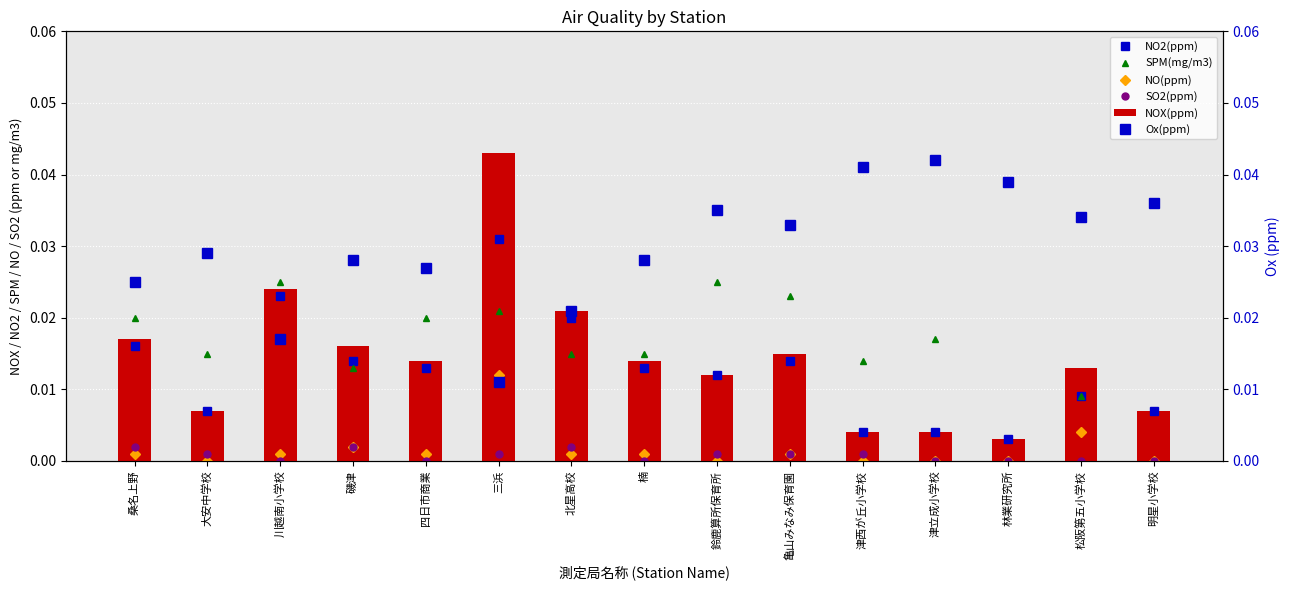

Reading left to right, transcribe all the data shown in this chart.

NO2(ppm): 桑名上野=0.0	大安中学校=0.0	川越南小学校=0.0	磯津=0.0	四日市商業=0.0	三浜=0.0	北星高校=0.0	楠=0.0	鈴鹿算所保育所=0.0	亀山みなみ保育園=0.0	津西が丘小学校=0.0	津立成小学校=0.0	林業研究所=0.0	松阪第五小学校=0.0	明星小学校=0.0
SPM(mg/m3): 桑名上野=0.0	大安中学校=0.0	川越南小学校=0.0	磯津=0.0	四日市商業=0.0	三浜=0.0	北星高校=0.0	楠=0.0	鈴鹿算所保育所=0.0	亀山みなみ保育園=0.0	津西が丘小学校=0.0	津立成小学校=0.0	林業研究所=0.0	松阪第五小学校=0.0	明星小学校=0.0
NO(ppm): 桑名上野=0.0	大安中学校=0.0	川越南小学校=0.0	磯津=0.0	四日市商業=0.0	三浜=0.0	北星高校=0.0	楠=0.0	鈴鹿算所保育所=0.0	亀山みなみ保育園=0.0	津西が丘小学校=0.0	津立成小学校=0.0	林業研究所=0.0	松阪第五小学校=0.0	明星小学校=0.0
SO2(ppm): 桑名上野=0.0	大安中学校=0.0	川越南小学校=0.0	磯津=0.0	四日市商業=0.0	三浜=0.0	北星高校=0.0	楠=0.0	鈴鹿算所保育所=0.0	亀山みなみ保育園=0.0	津西が丘小学校=0.0	津立成小学校=0.0	林業研究所=0.0	松阪第五小学校=0.0	明星小学校=0.0
NOX(ppm): 桑名上野=0.0	大安中学校=0.0	川越南小学校=0.0	磯津=0.0	四日市商業=0.0	三浜=0.0	北星高校=0.0	楠=0.0	鈴鹿算所保育所=0.0	亀山みなみ保育園=0.0	津西が丘小学校=0.0	津立成小学校=0.0	林業研究所=0.0	松阪第五小学校=0.0	明星小学校=0.0
Ox(ppm): 桑名上野=0.0	大安中学校=0.0	川越南小学校=0.0	磯津=0.0	四日市商業=0.0	三浜=0.0	北星高校=0.0	楠=0.0	鈴鹿算所保育所=0.0	亀山みなみ保育園=0.0	津西が丘小学校=0.0	津立成小学校=0.0	林業研究所=0.0	松阪第五小学校=0.0	明星小学校=0.0